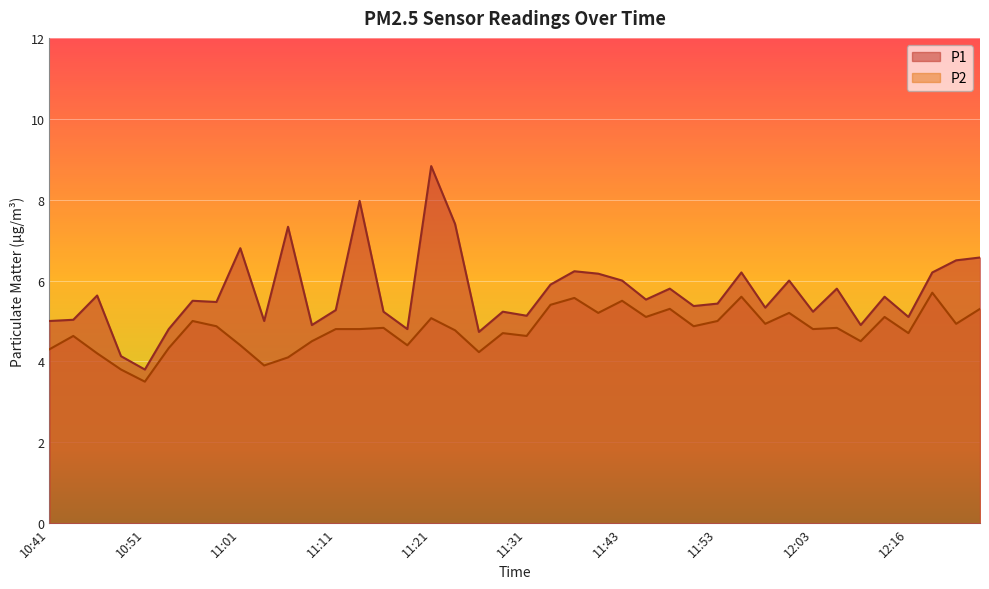

Where does the P1 series first go above 5?

10:44